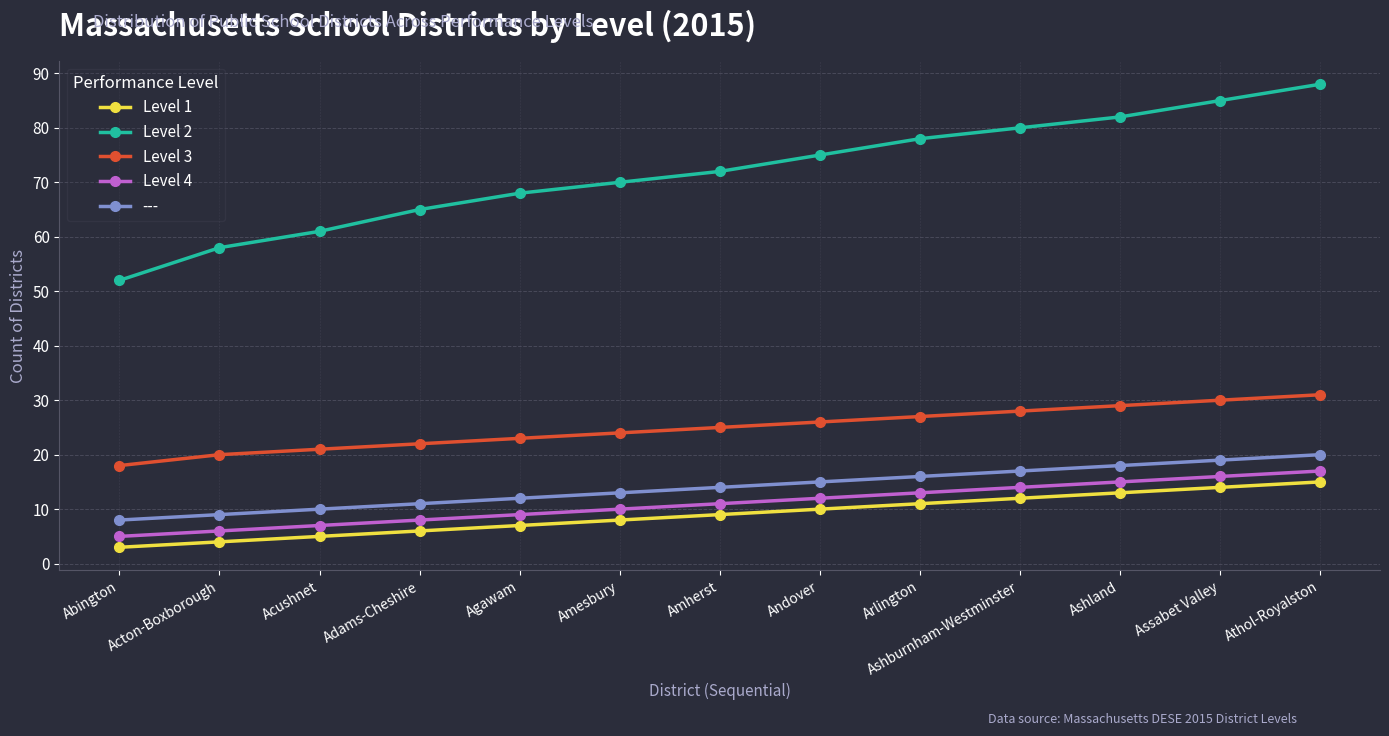

The value of Level 4 at Ashburnham-Westminster is 14. True or false?

True